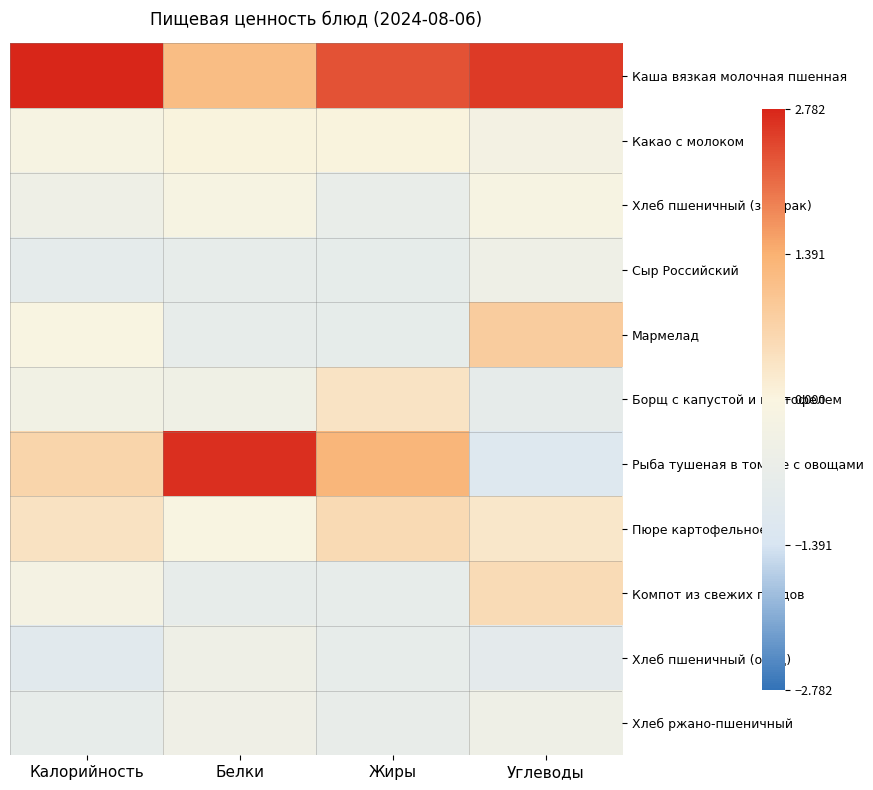

Count the number of categories in the chart.

4